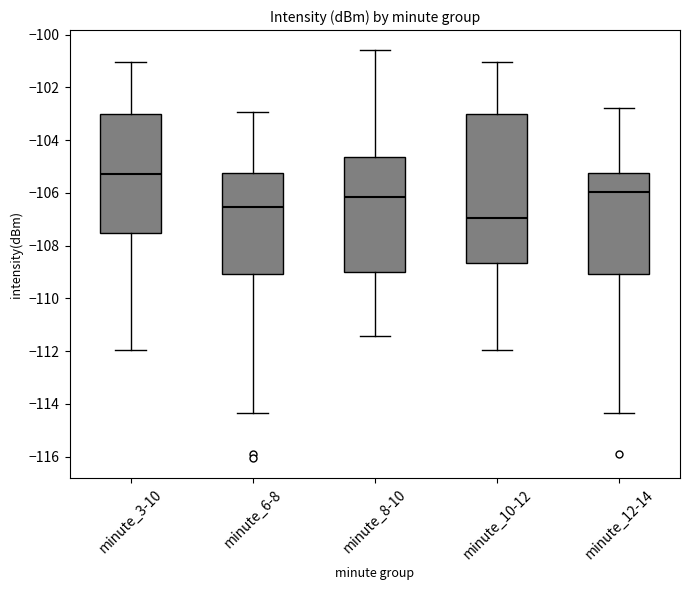

Reading left to right, read every box against the y-axis: the position of its median line, the range the box covers, and the ends of its whiskers. The values are not printed on the chart, so give them approximately, as read against the axis.

minute_3-10: median -105.2, box -107.6 to -103.0, whiskers -112.0 to -101.0
minute_6-8: median -106.6, box -109.0 to -105.2, whiskers -114.4 to -103.0
minute_8-10: median -106.2, box -109.0 to -104.6, whiskers -111.4 to -100.6
minute_10-12: median -107.0, box -108.6 to -103.0, whiskers -112.0 to -101.0
minute_12-14: median -106.0, box -109.0 to -105.2, whiskers -114.4 to -102.8